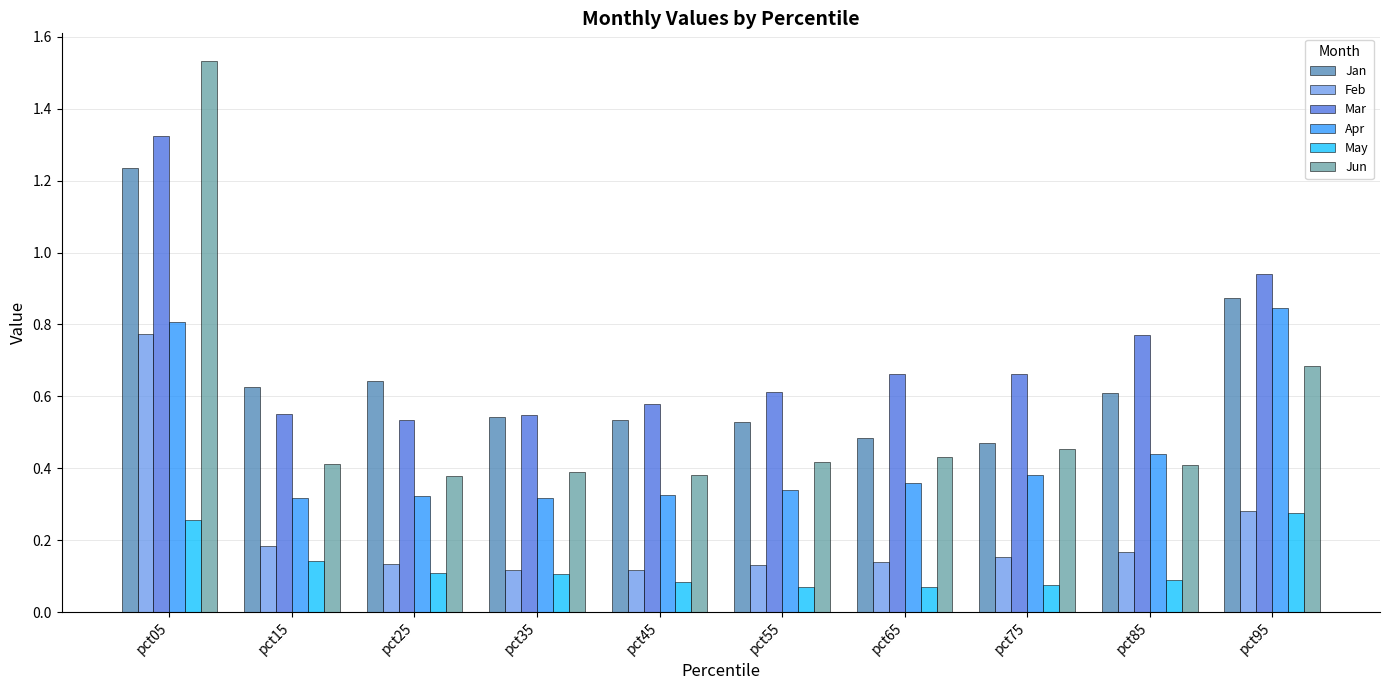

How many distinct data groups are displayed?

6